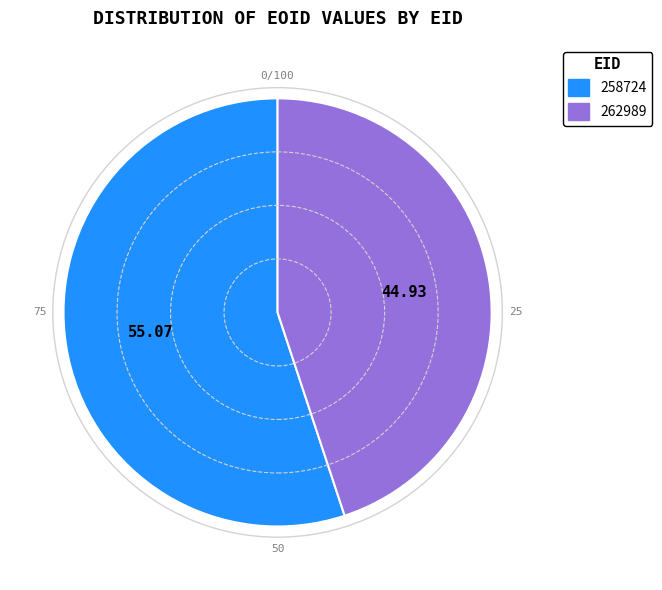

Does any single category account for the majority?

Yes